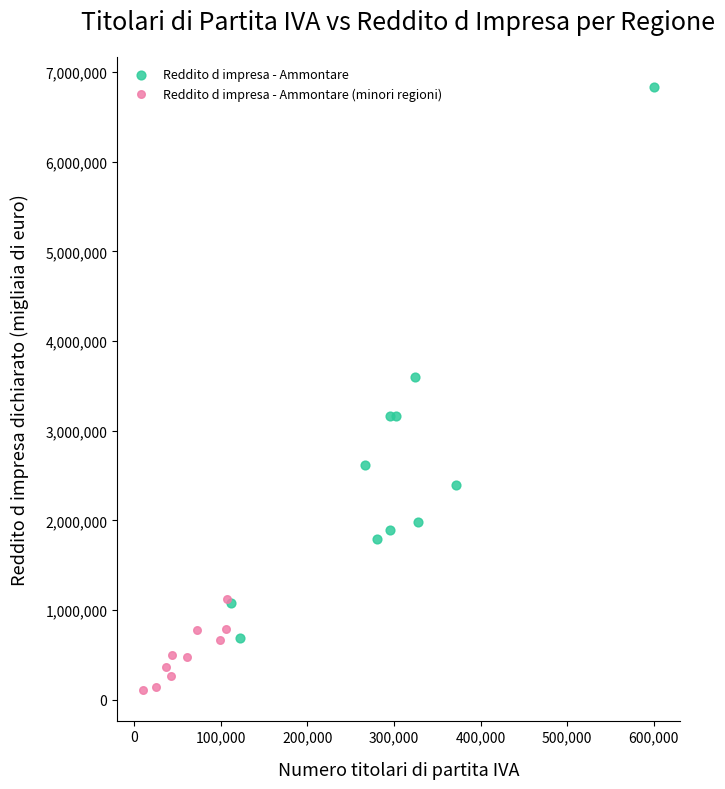

Which series has the widest spread of Y values?

Reddito d impresa - Ammontare